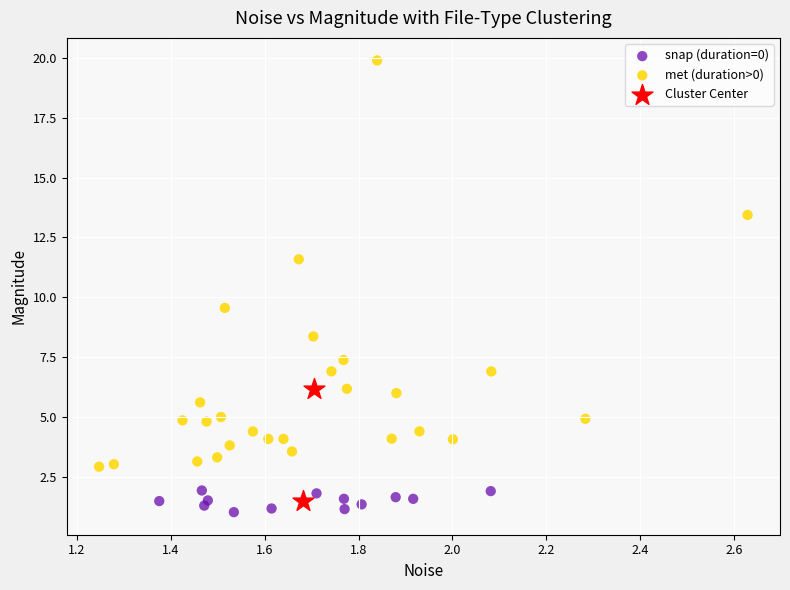

What are all the series names shown in the legend?

snap (duration=0), met (duration>0), Cluster Center